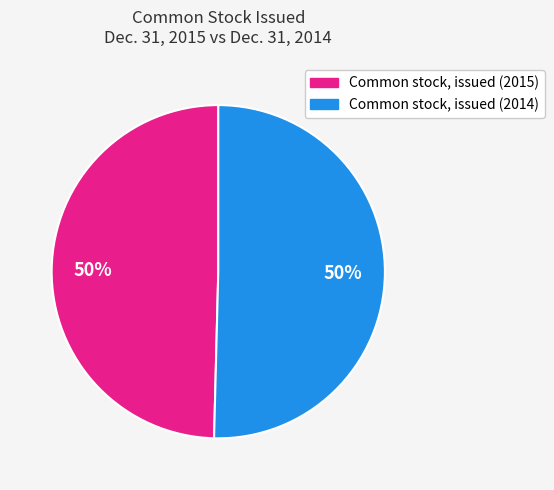

The Common stock, issued (2015) slice represents 56% of the pie. True or false?

False